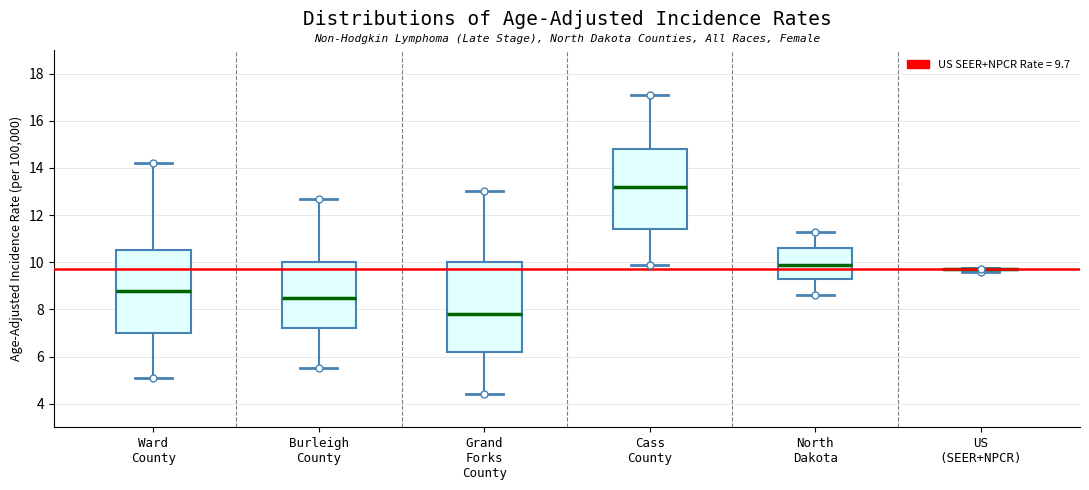

Comparing the boxes themselves (not the whiskers), which one is the tallest?

Grand Forks County